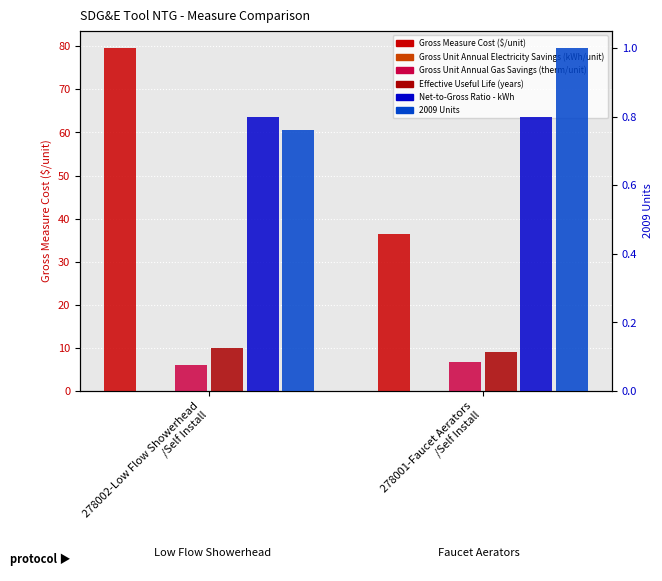

The Gross Unit Annual Electricity Savings (kWh/unit) series shows 0.0 at 278001-Faucet Aerators
/Self Install. True or false?

True